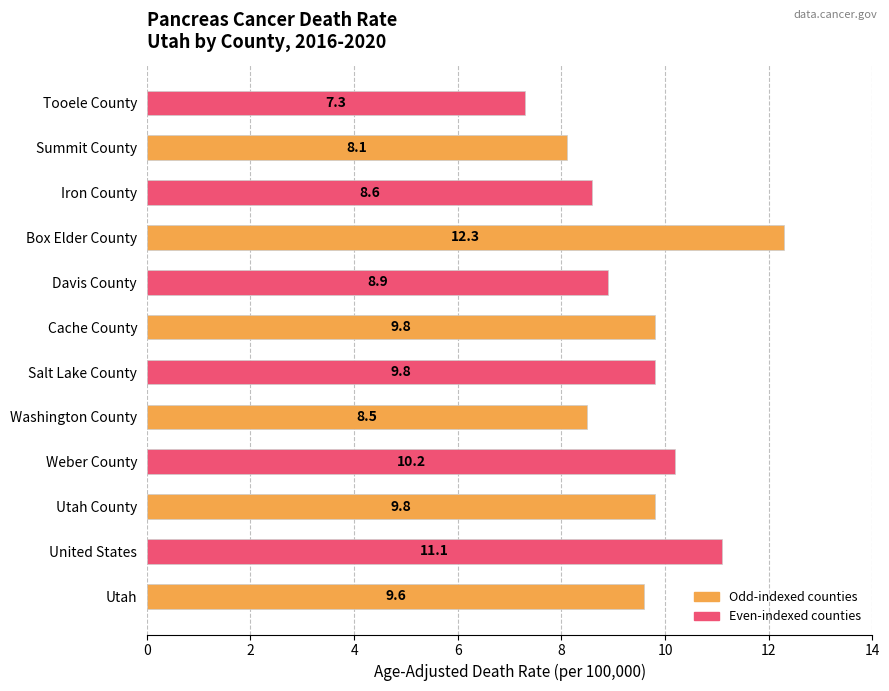

What is the minimum value shown in the chart?

7.3